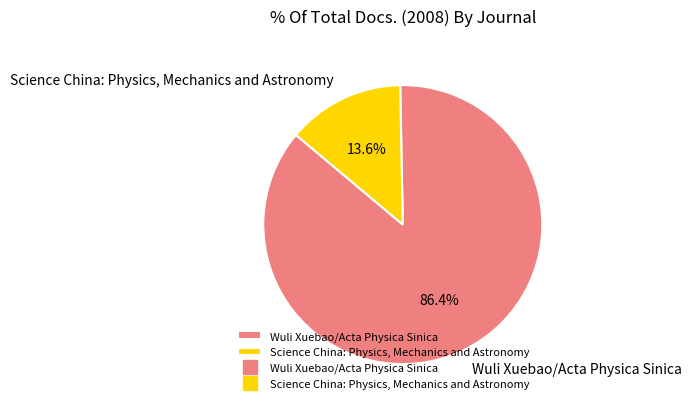

Between Science China: Physics, Mechanics and Astronomy and Wuli Xuebao/Acta Physica Sinica, which is larger?

Wuli Xuebao/Acta Physica Sinica